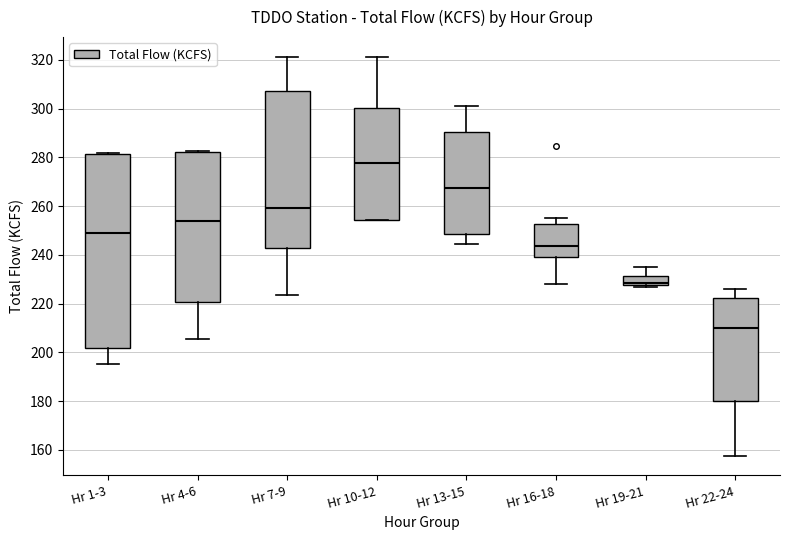

Which box's median line is the lowest?

Hr 22-24